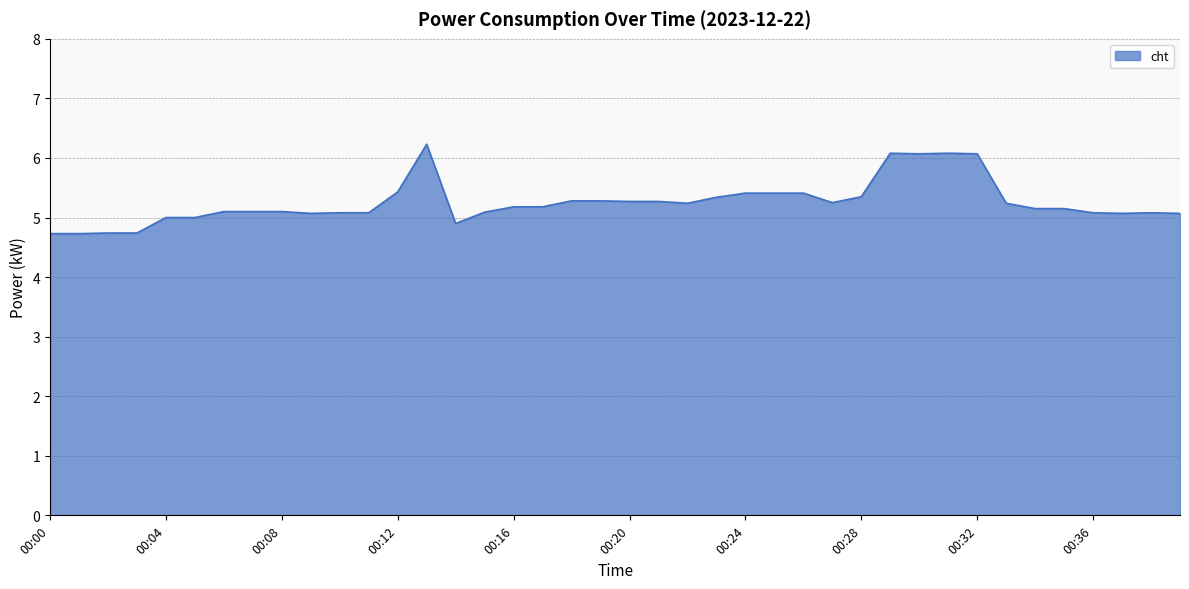

What is the difference between the maximum and minimum values?

1.5